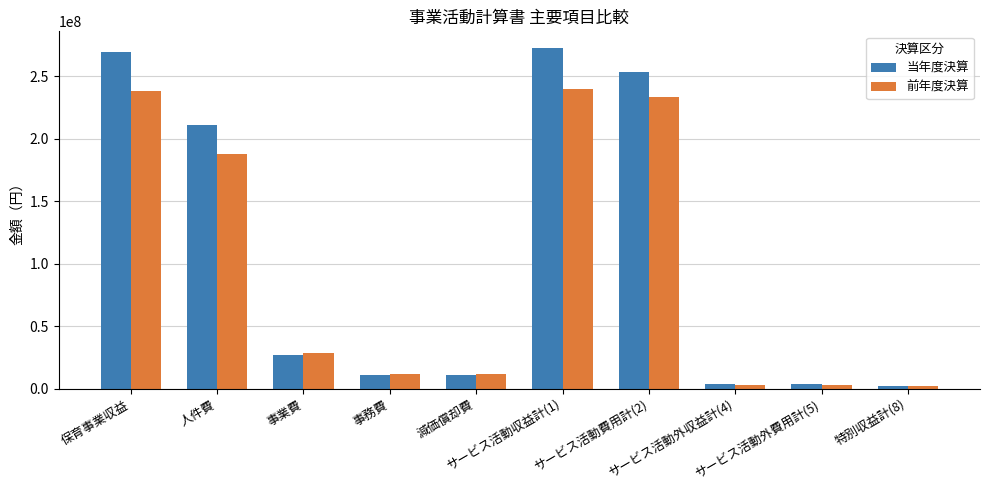

What is the maximum value for 当年度決算?

272475889